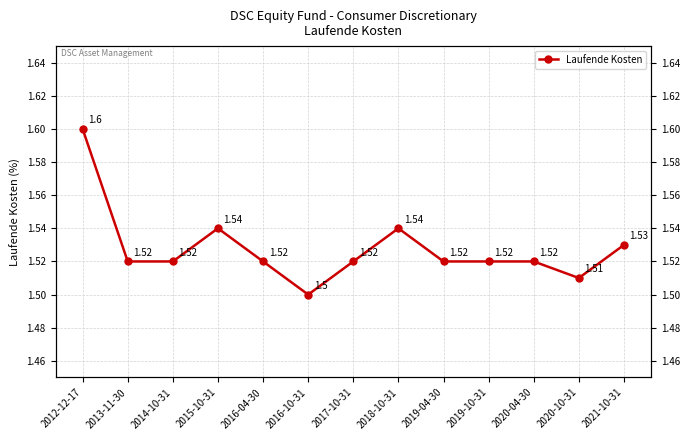

What is the sum of the values at 2021-10-31 and 2020-10-31?

3.0